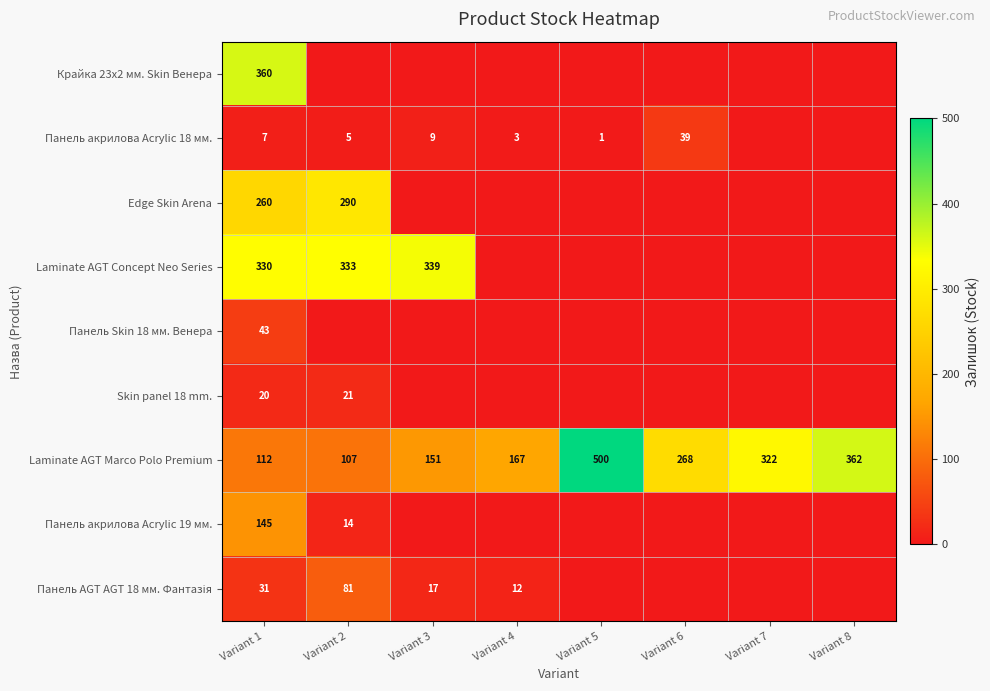

Is it true that Laminate AGT Marco Polo Premium equals 405 at Variant 6?

False